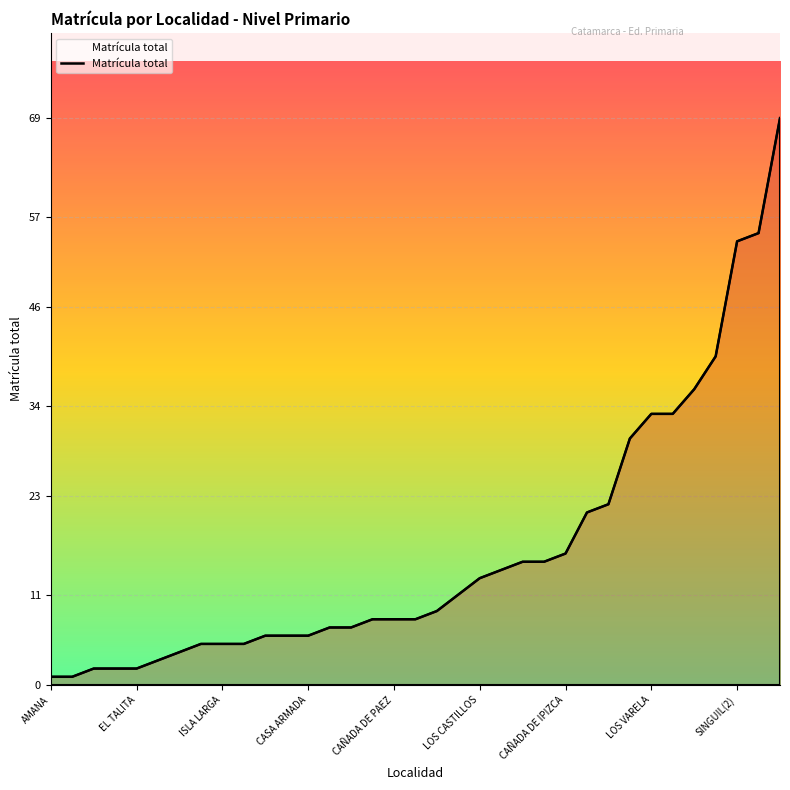

How many lines are shown in the chart?

1